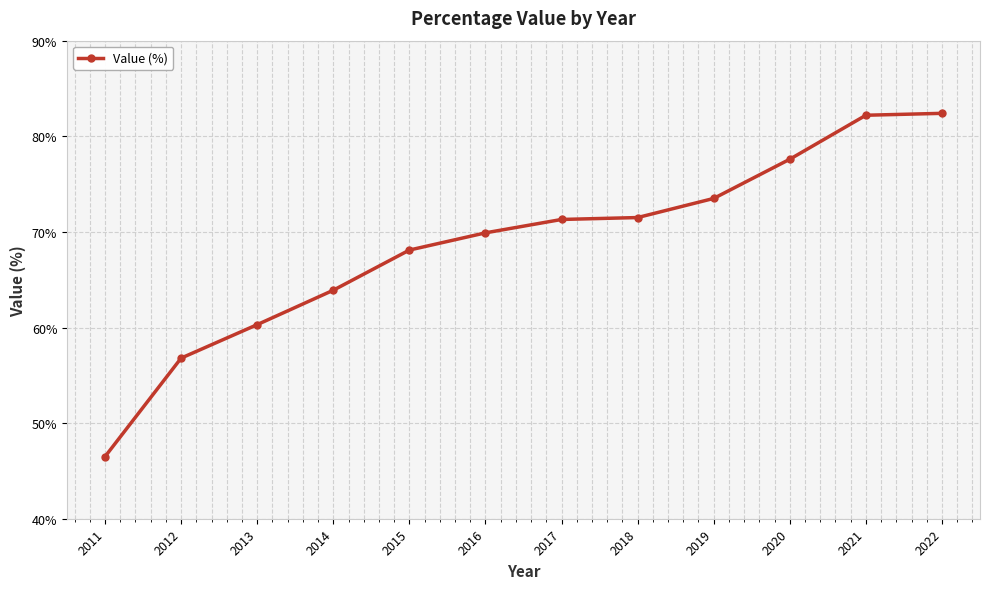

What is the difference between the maximum and second lowest values?

25.6